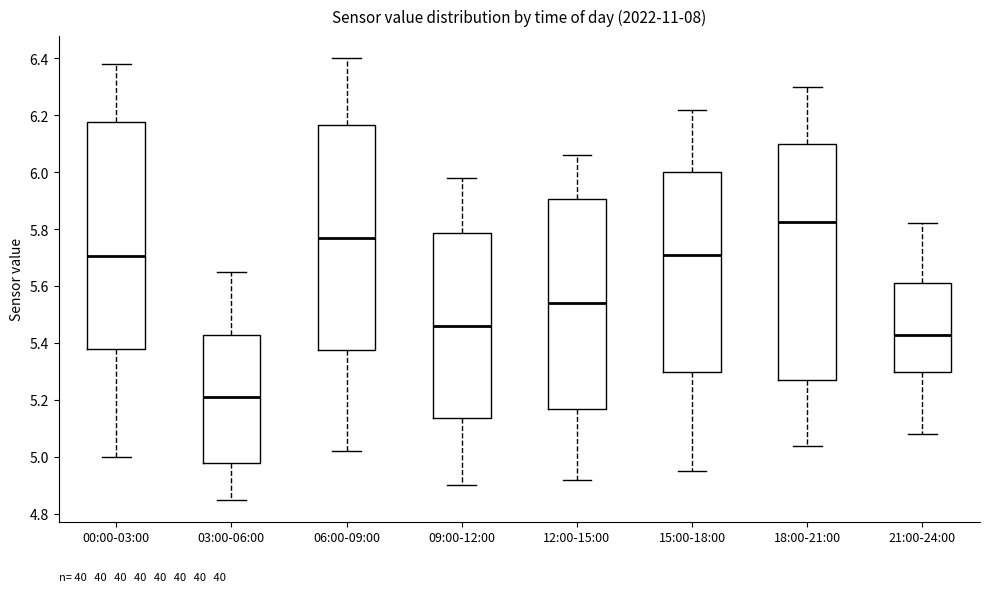

Which box is the tallest, from its lower edge to its upper edge?

18:00-21:00